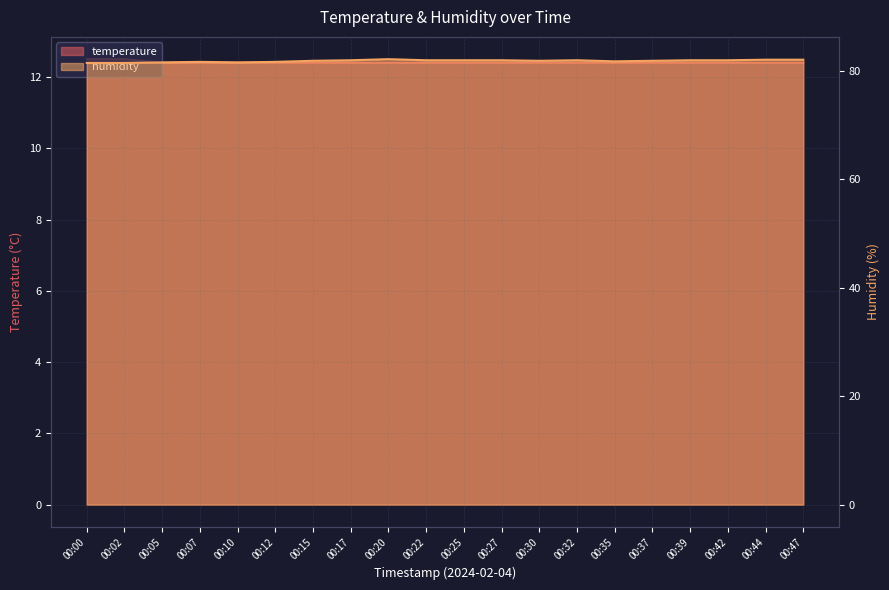

What is the total value across all series at 00:44?

94.5